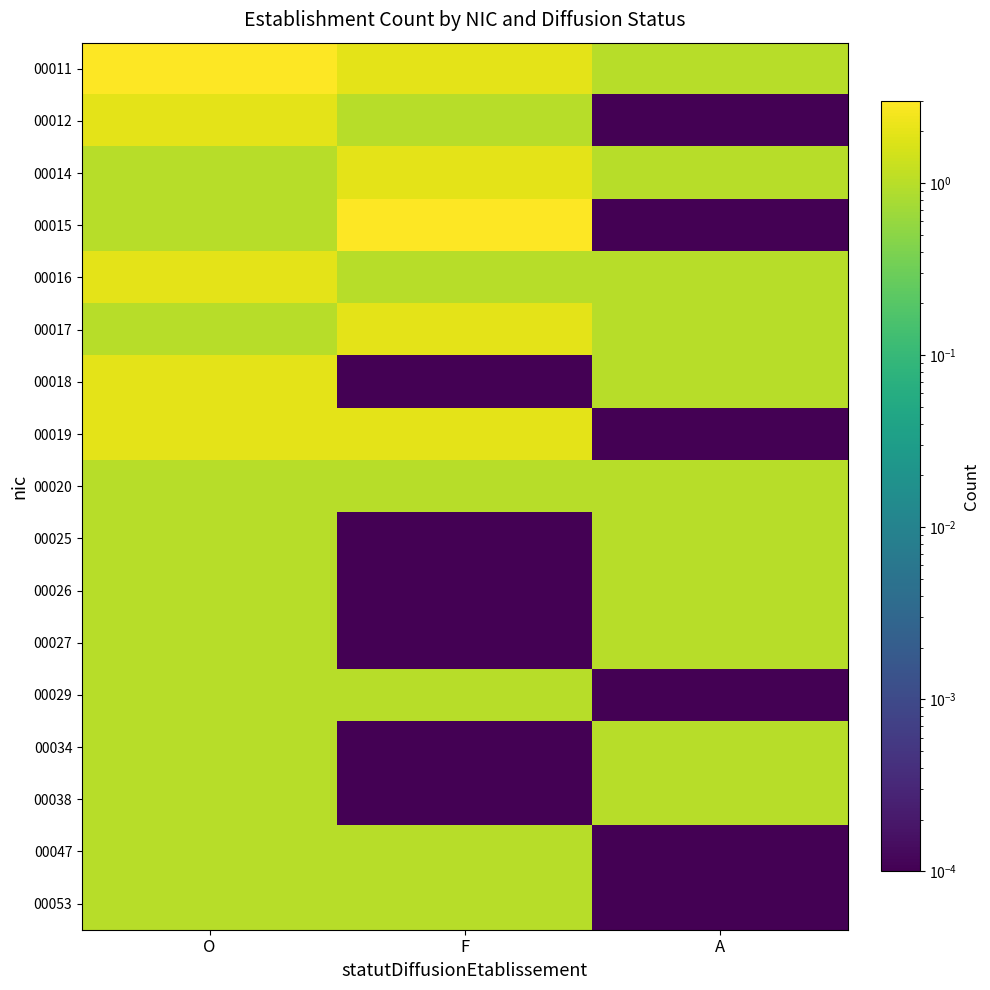

At how many categories does at least one series exceed 1?

2